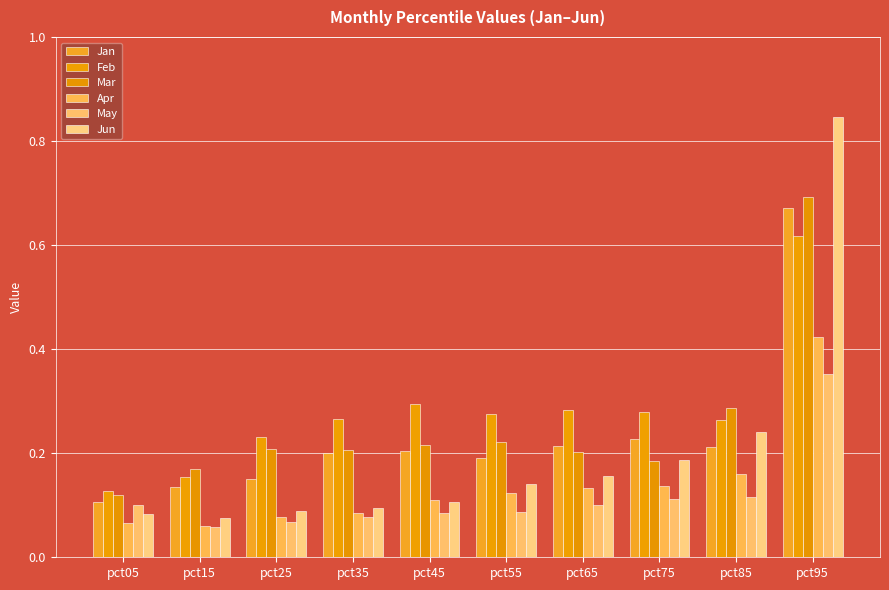

The Jun series shows 0.1 at pct05. True or false?

True